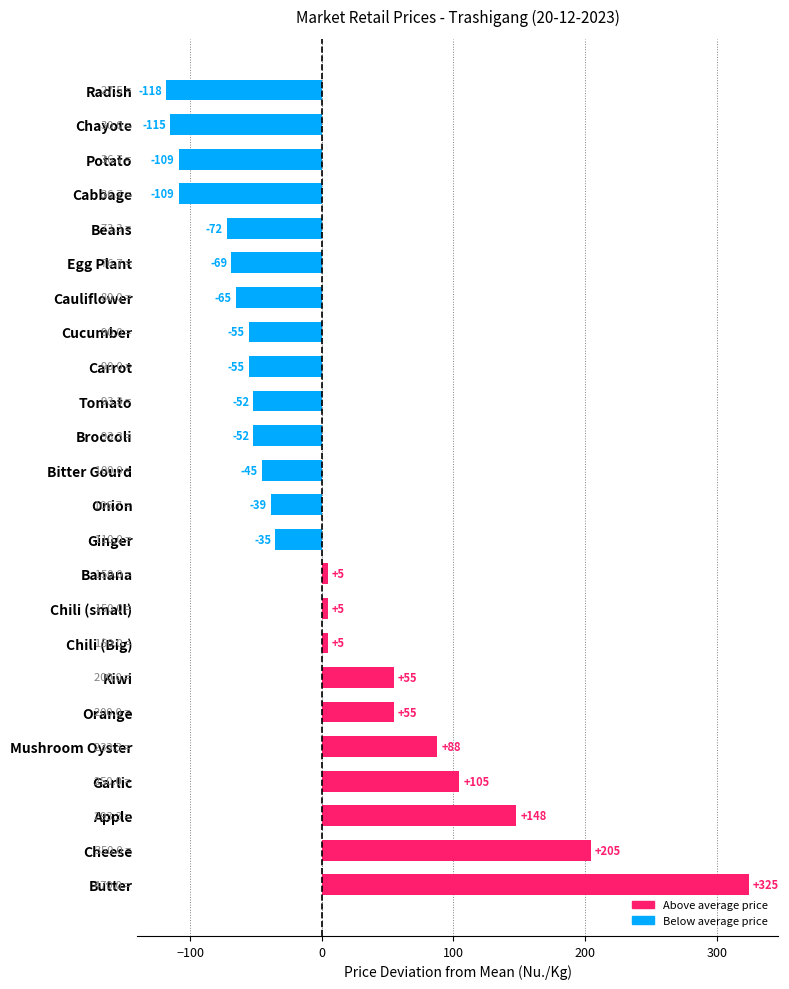

True or false: the data shows -68.8 at Egg Plant.

True